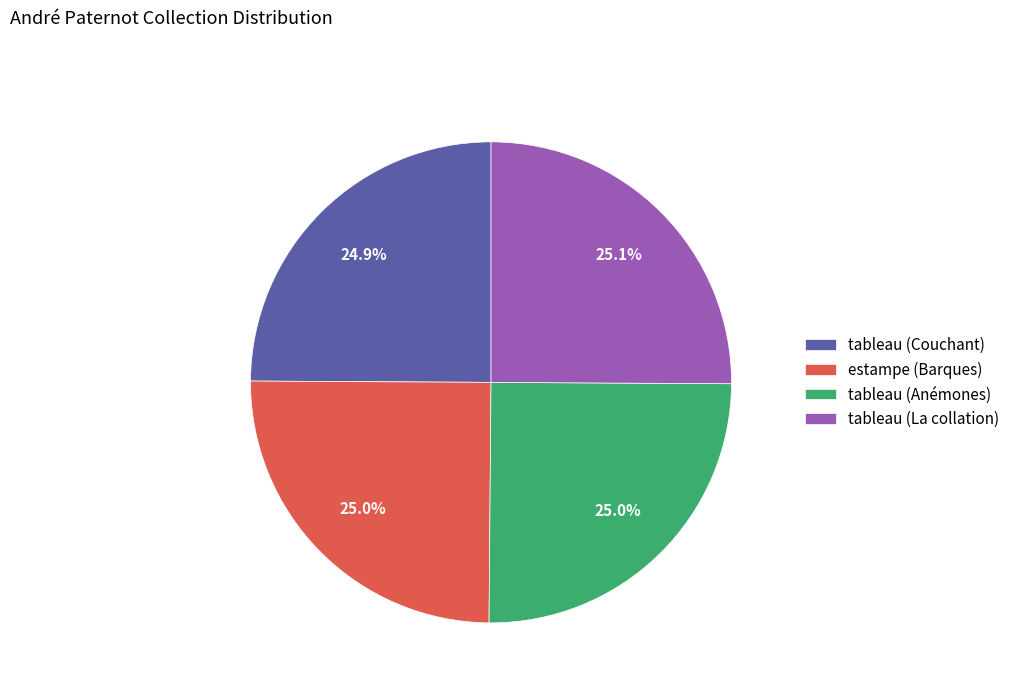

To the nearest percent, what percentage of the pie is tableau (Anémones)?

25%